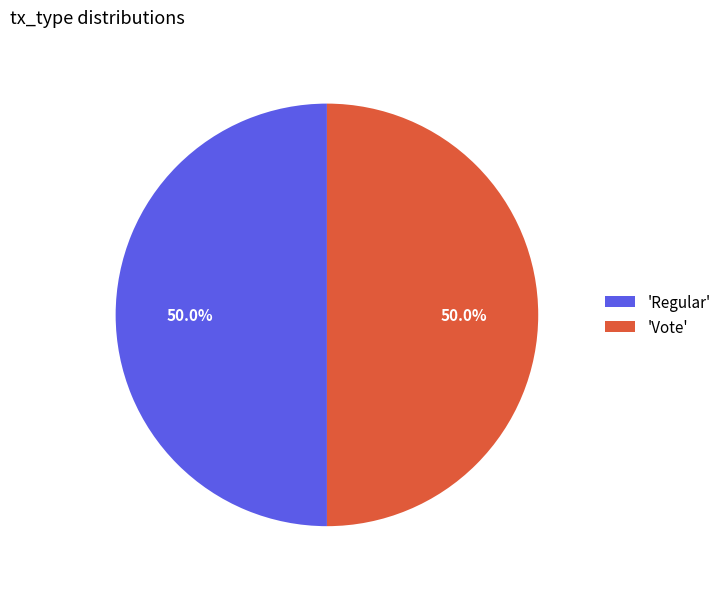

Approximately how many times larger is the value at 'Vote' compared to 'Regular'?

1.0